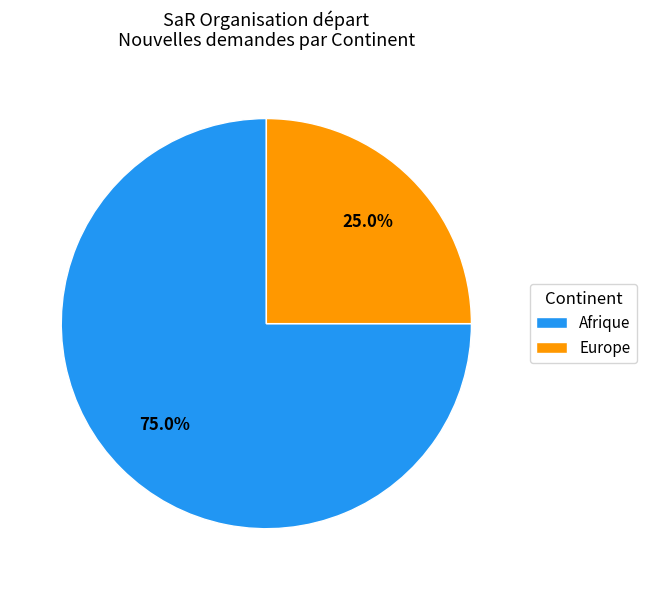

Rank the categories by value from lowest to highest.

Europe, Afrique